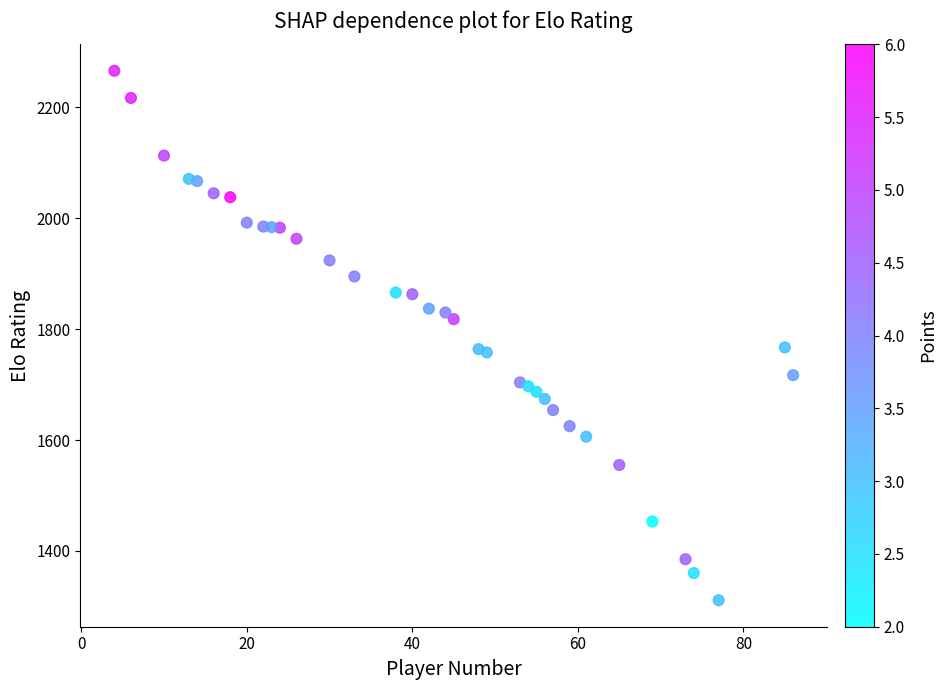

What is the range of Y values (max minus min)?

955